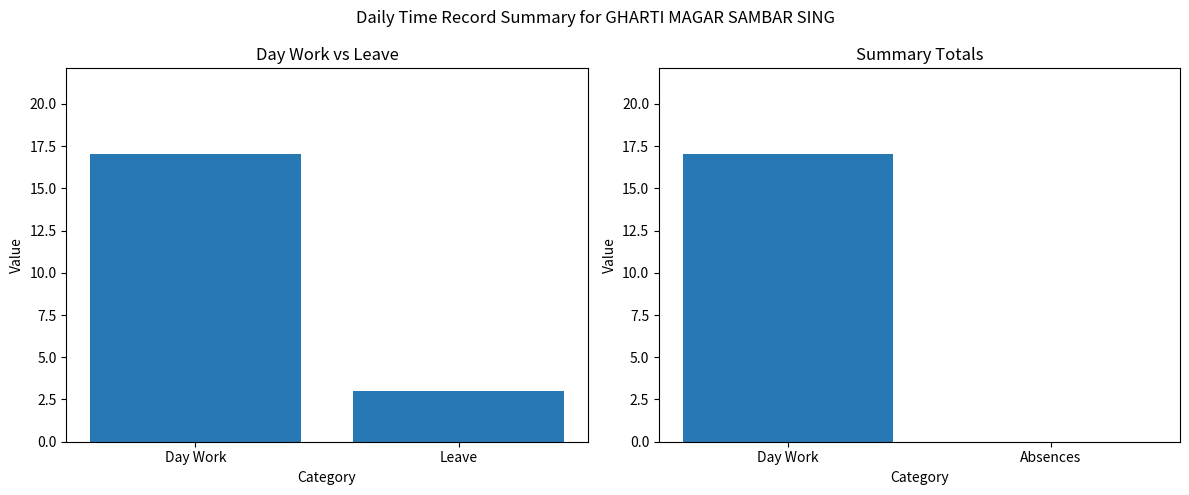

Which series has the largest range (max minus min)?

Under Time vs Over Time